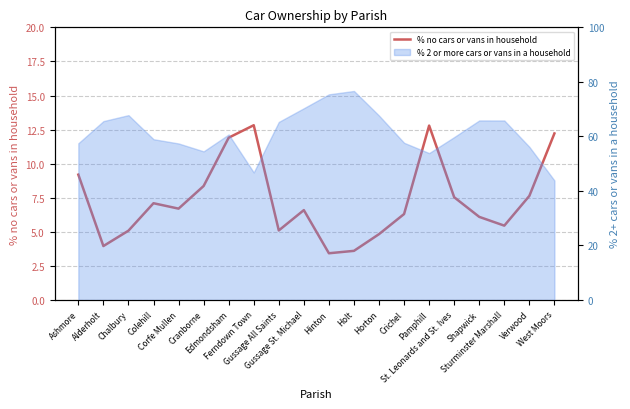

What position from the left is Pamphill?

15